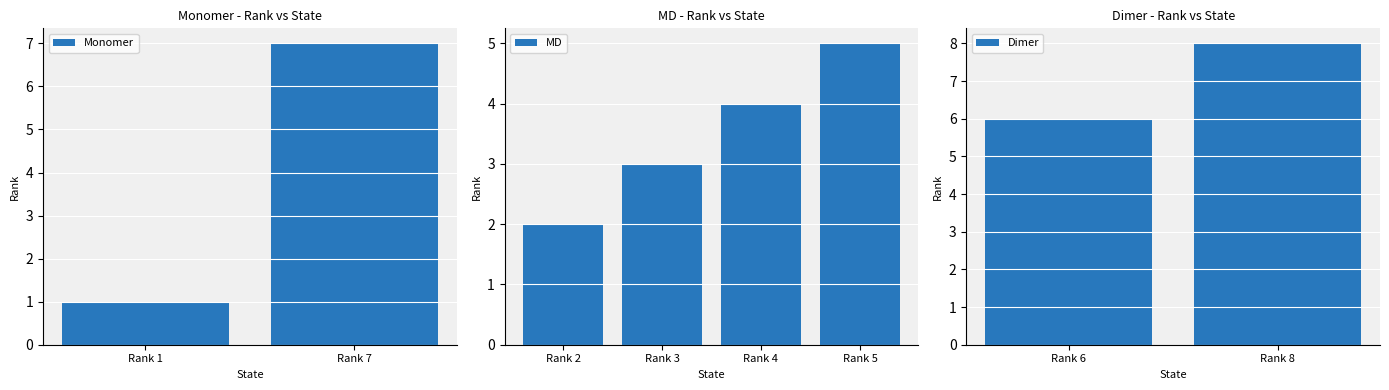

Rank the categories by value from lowest to highest.

Monomer, MD, MD, MD, MD, Dimer, Monomer, Dimer